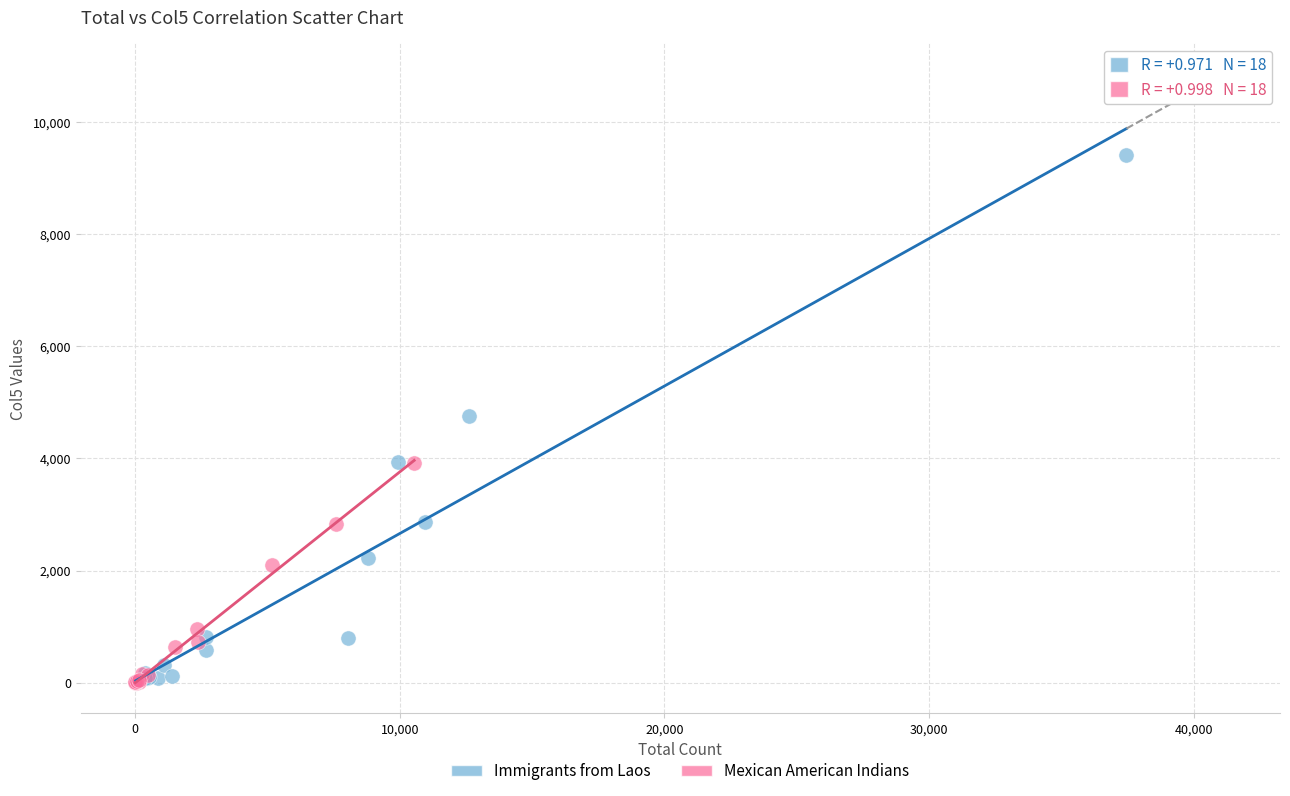

Which series contains the highest Y value?

Immigrants from Laos